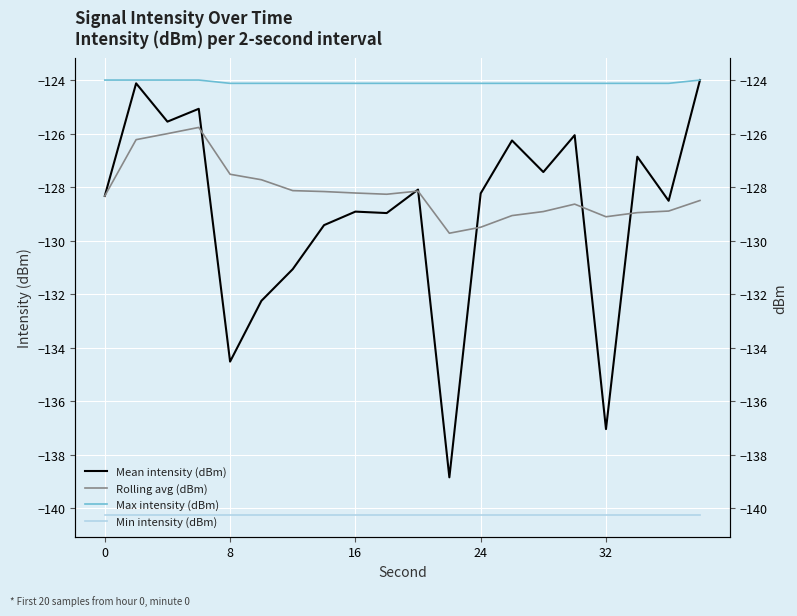

Is the value of Min intensity (dBm) at 10 greater than the value of Max intensity (dBm) at 11?

No